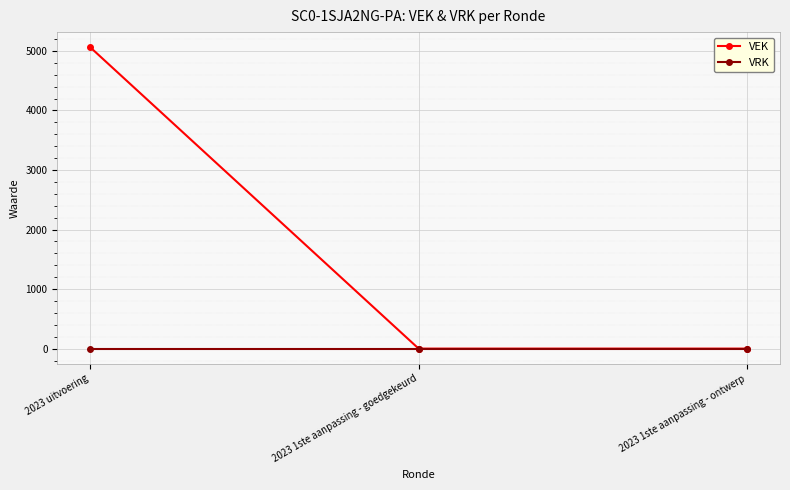

What are all the series names shown in the legend?

VEK, VRK